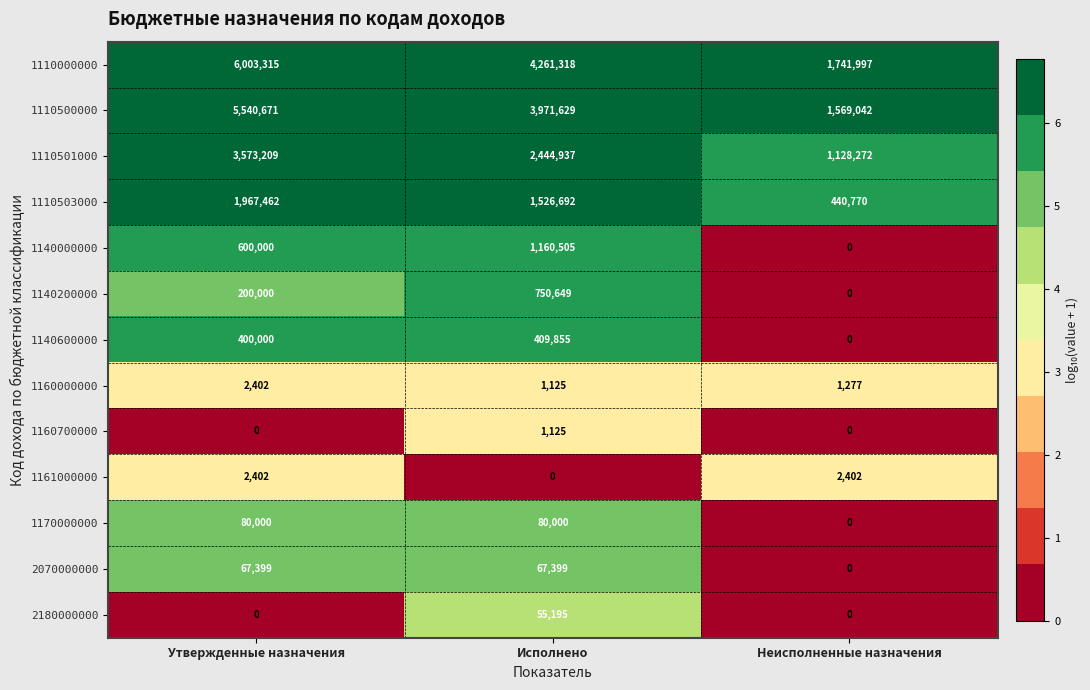

Is it true that 1110000000 equals 4261318 at Исполнено?

True